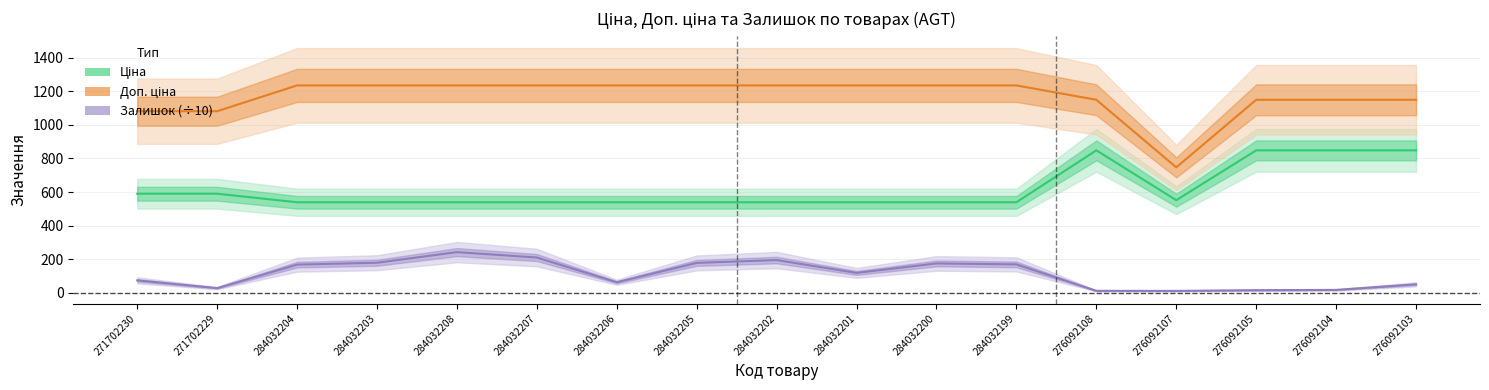

Does the chart have visible grid lines?

Yes